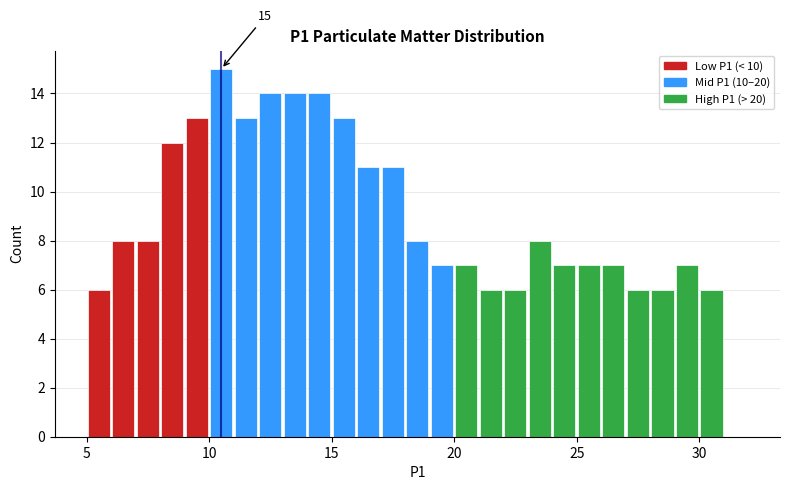

Around what value on the x-axis is the tallest bar? Give the approximate position of its centre, as read against the axis.

10.5